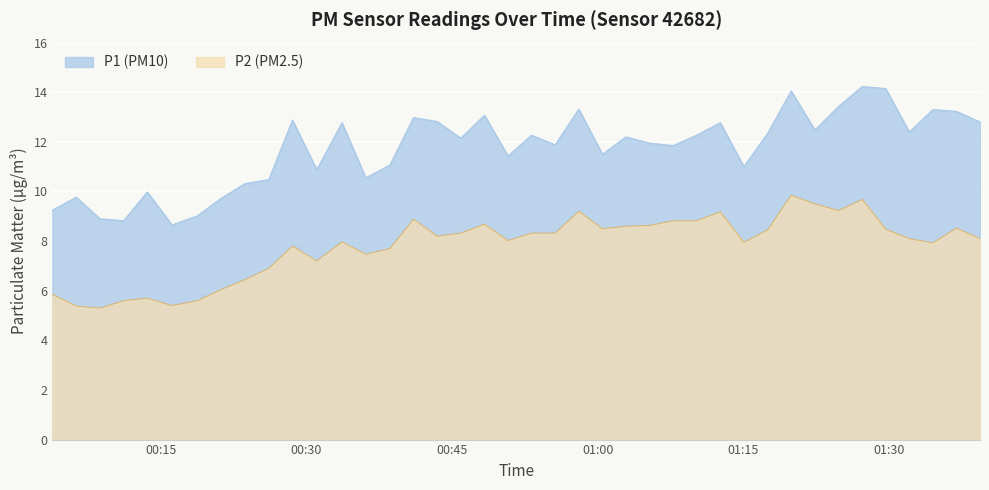

What is the average value of the P1 series?

11.7